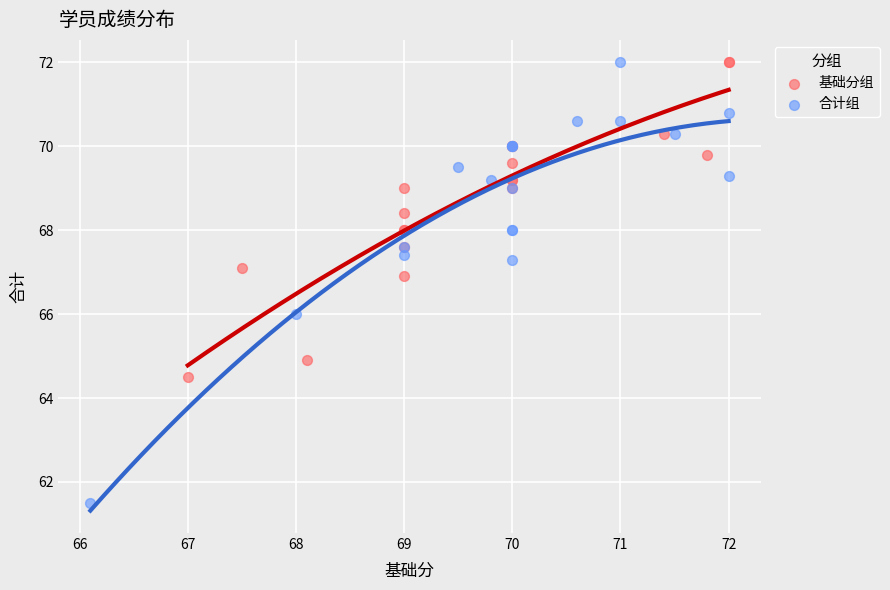

Which series has the largest Y range (max minus min)?

合计组